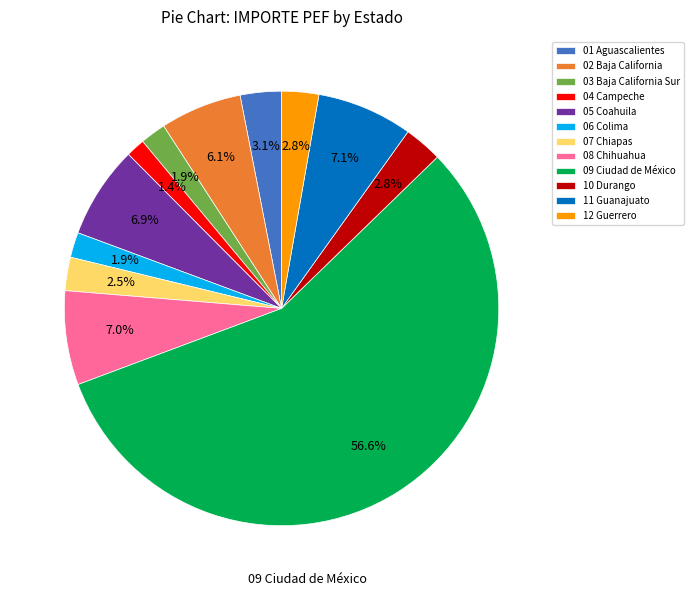

What percentage is the 10 Durango slice, to the nearest percent?

3%